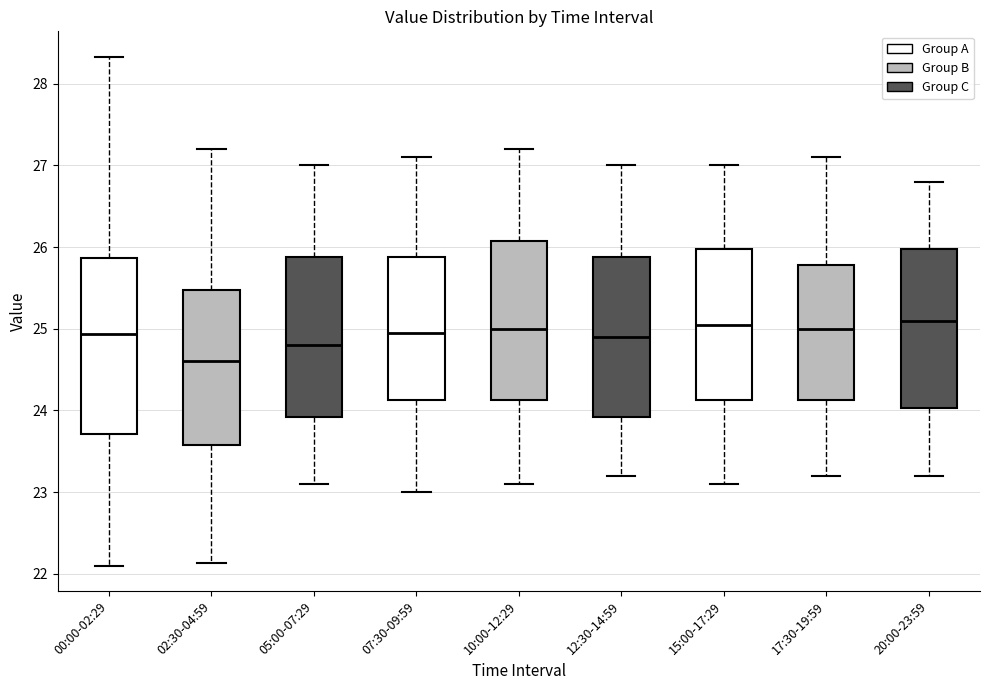

Reading left to right, read every box against the y-axis: the position of its median line, the range the box covers, and the ends of its whiskers. The values are not printed on the chart, so give them approximately, as read against the axis.

00:00-02:29: median 24.9, box 23.7 to 25.9, whiskers 22.1 to 28.3
02:30-04:59: median 24.6, box 23.6 to 25.5, whiskers 22.1 to 27.2
05:00-07:29: median 24.8, box 23.9 to 25.9, whiskers 23.1 to 27.0
07:30-09:59: median 25.0, box 24.1 to 25.9, whiskers 23.0 to 27.1
10:00-12:29: median 25.0, box 24.1 to 26.1, whiskers 23.1 to 27.2
12:30-14:59: median 24.9, box 23.9 to 25.9, whiskers 23.2 to 27.0
15:00-17:29: median 25.1, box 24.1 to 26.0, whiskers 23.1 to 27.0
17:30-19:59: median 25.0, box 24.1 to 25.8, whiskers 23.2 to 27.1
20:00-23:59: median 25.1, box 24.0 to 26.0, whiskers 23.2 to 26.8